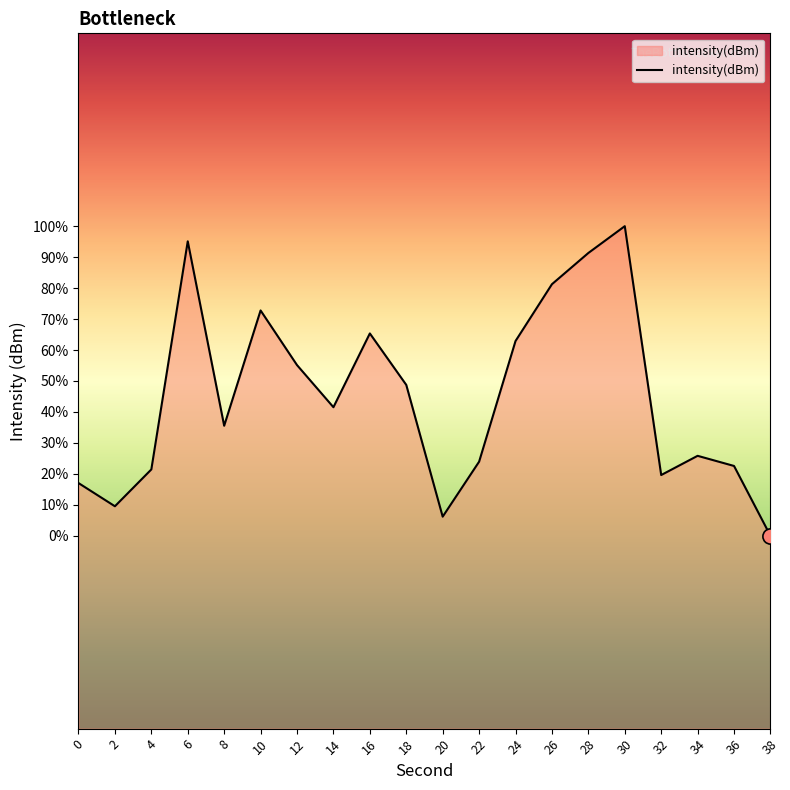

What is the change in value from 14 to 38?

-1.3